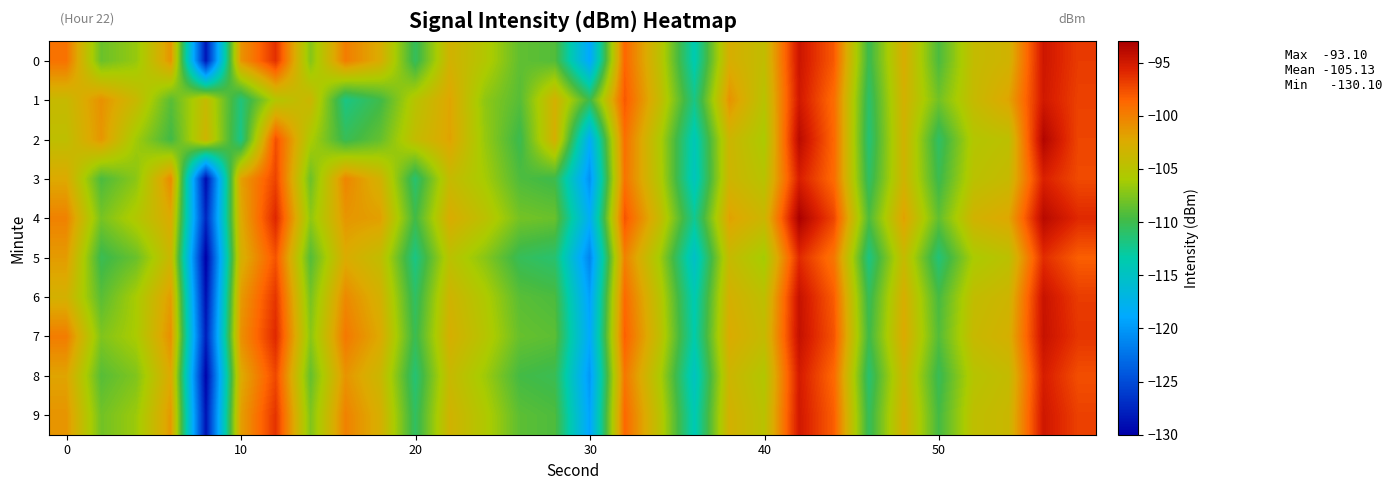

Which series has the widest spread of values?

8